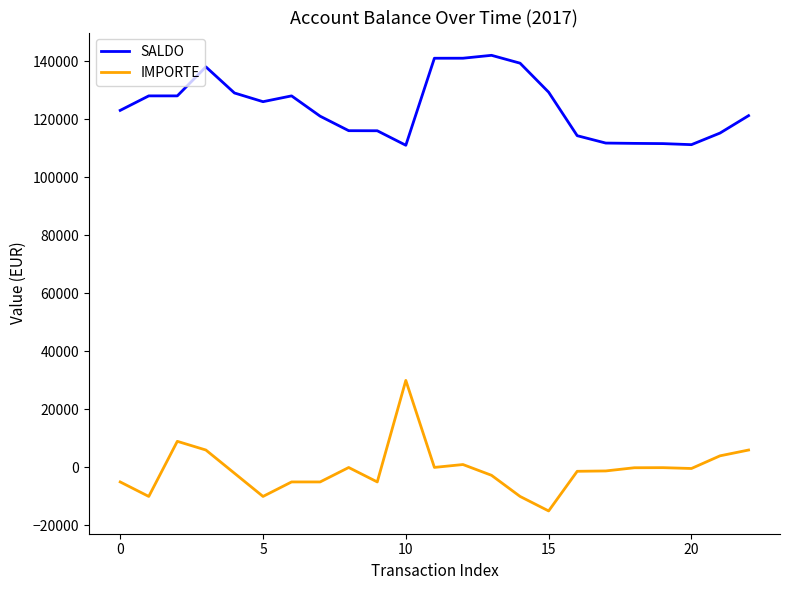

Does the chart display data point markers on the line(s)?

No